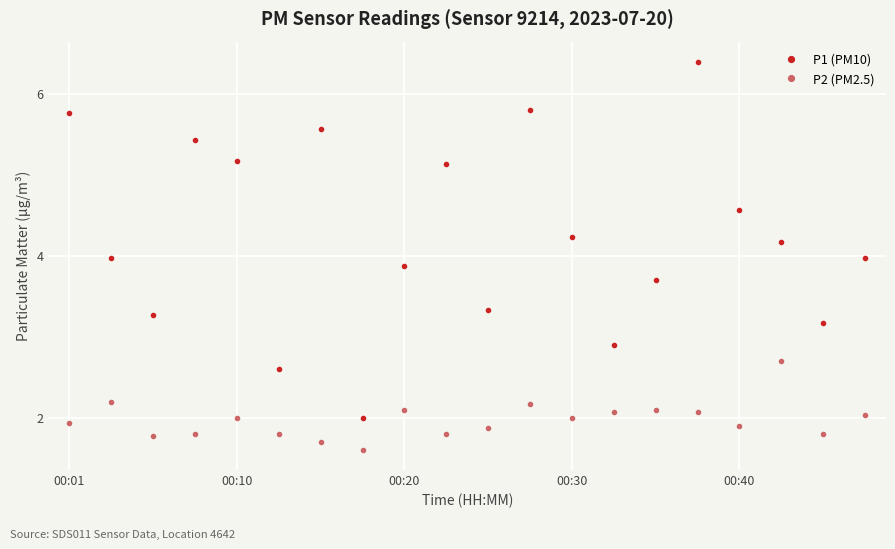

What is the difference between the maximum and minimum values in the P2 (PM2.5) series?

1.1